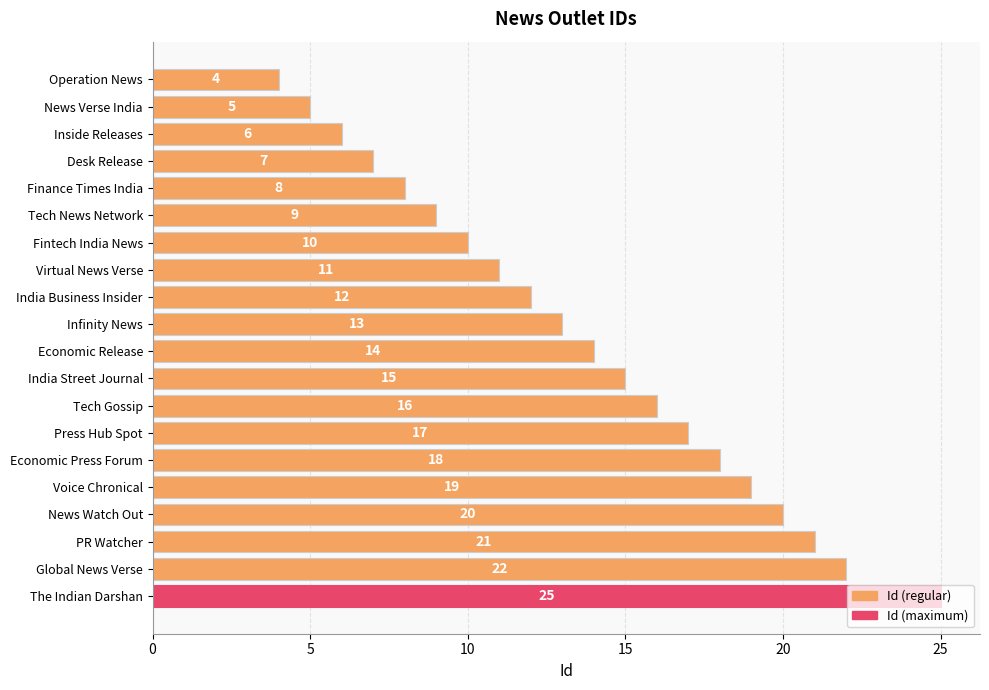

List the labels in order of value, smallest first.

Operation News, News Verse India, Inside Releases, Desk Release, Finance Times India, Tech News Network, Fintech India News, Virtual News Verse, India Business Insider, Infinity News, Economic Release, India Street Journal, Tech Gossip, Press Hub Spot, Economic Press Forum, Voice Chronical, News Watch Out, PR Watcher, Global News Verse, The Indian Darshan